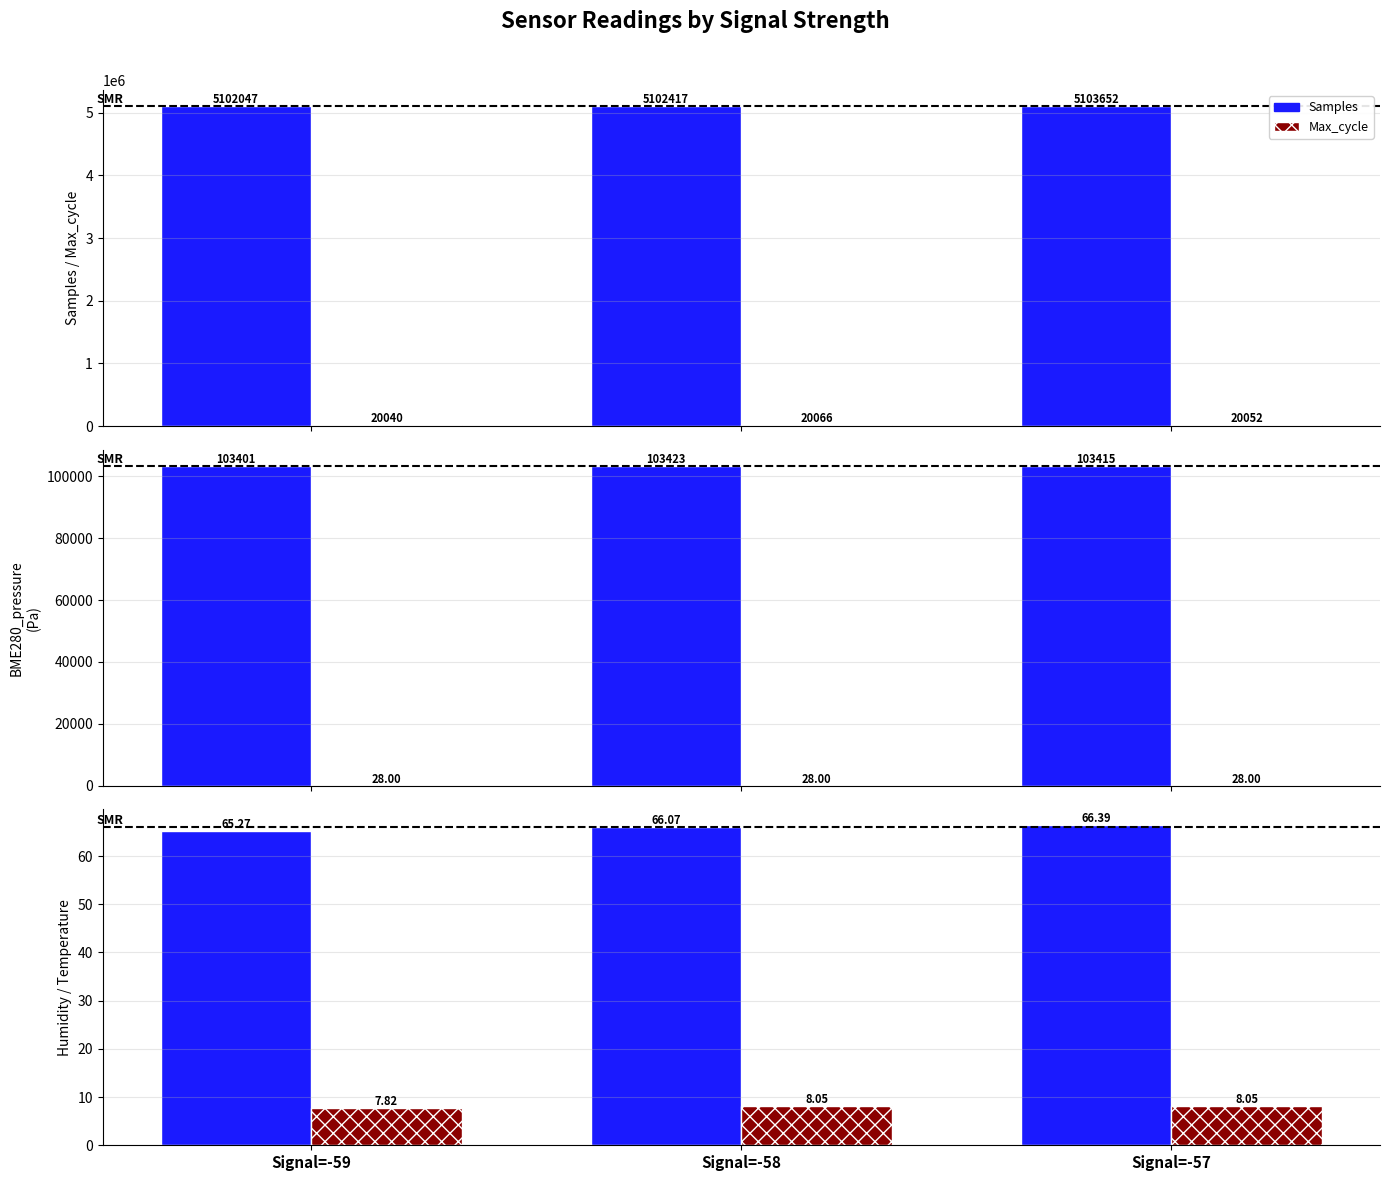

What is the value of the Max_cycle bar at the 1st from the left?

20040.0